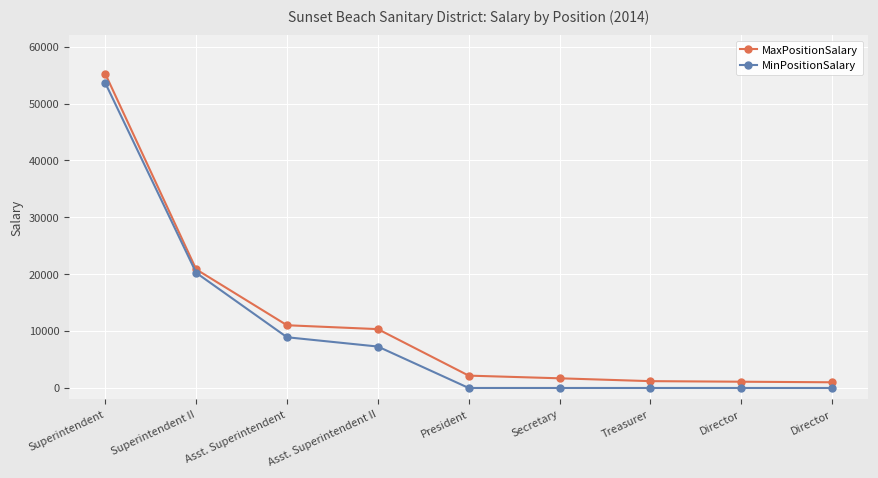

At which category does the chart reach its peak across all series?

Superintendent